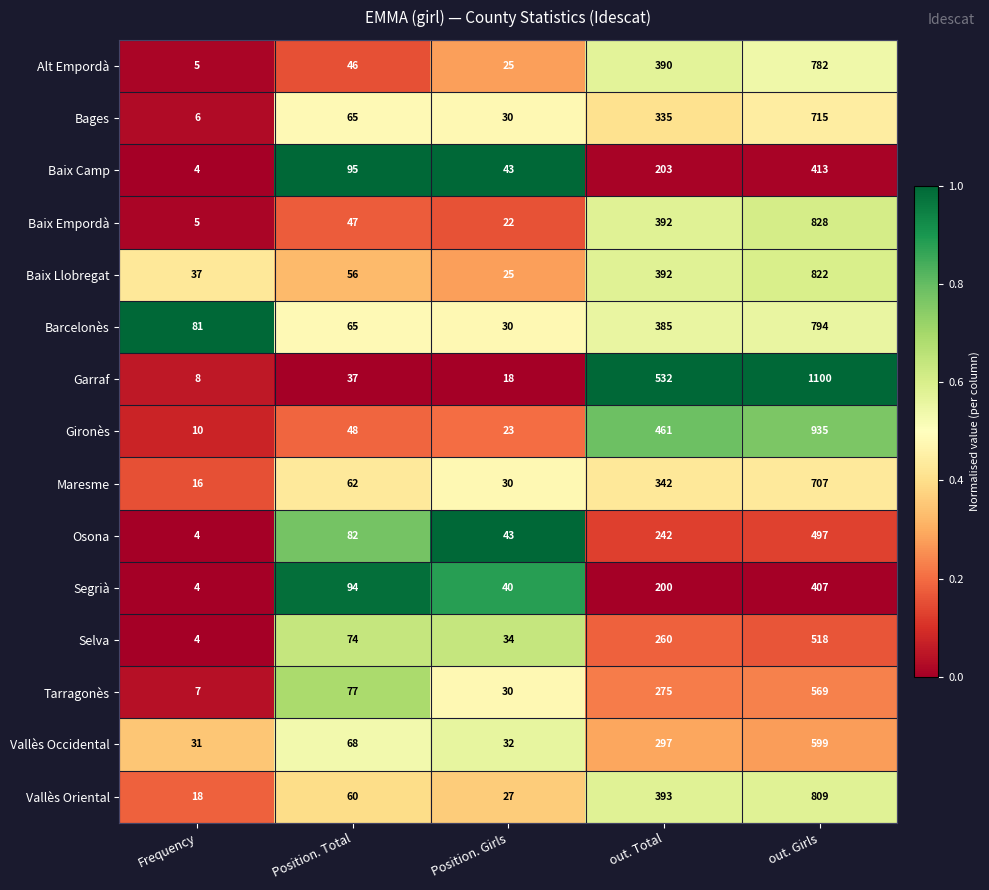

List the labels in order of Selva value, largest first.

out. Girls, out. Total, Position. Total, Position. Girls, Frequency